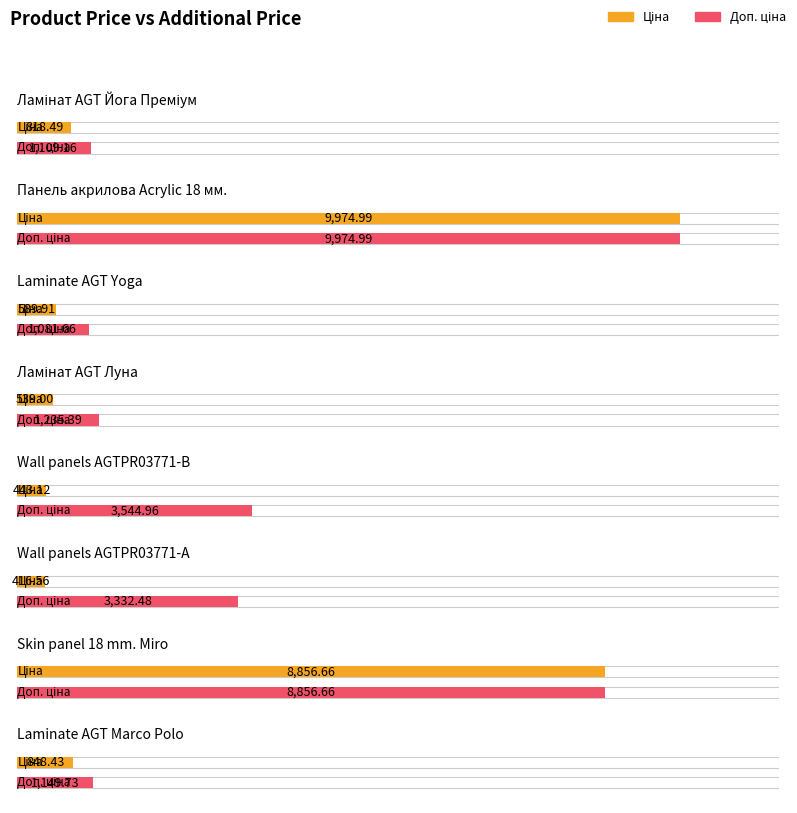

What is the difference between the Ціна values at Skin panel 18 mm. Miro and Панель акрилова Acrylic 18 мм.?

1118.3